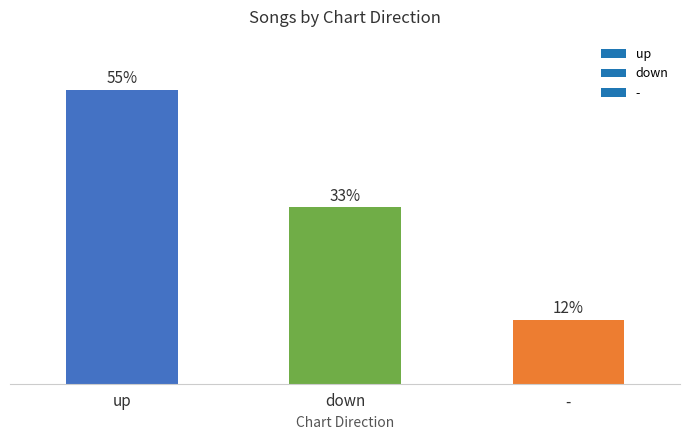

Rank the categories by value from lowest to highest.

-, down, up